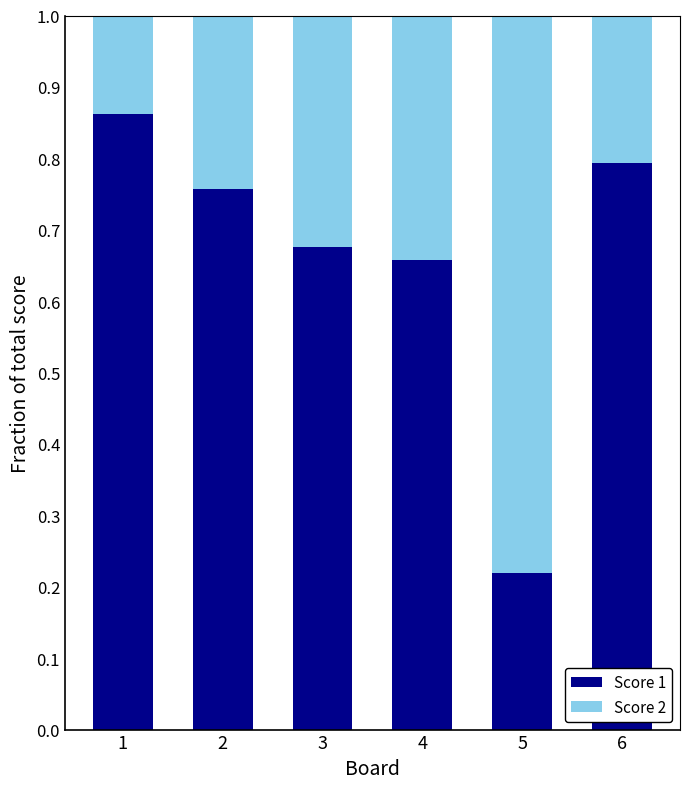

The Score 1 series shows 0.1 at 5. True or false?

False